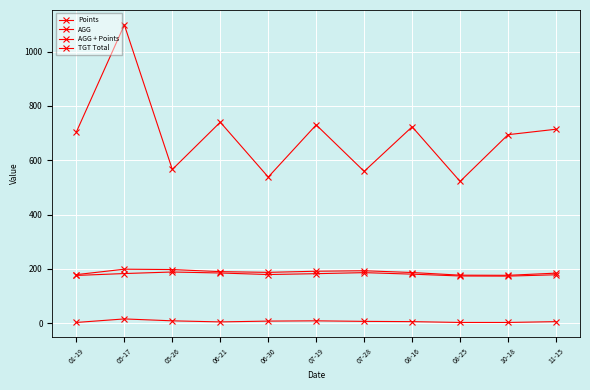

Reading left to right, what are all the values shown in this chart?

Points: 3.0	16.0	9.0	5.0	8.0	9.0	7.0	6.0	3.0	3.0	6.0
AGG: 176.0	183.0	188.7	185.0	179.3	182.5	186.3	180.8	174.0	173.5	178.5
AGG + Points: 179.0	199.0	197.7	190.0	187.3	191.5	193.3	186.8	177.0	176.5	184.5
TGT Total: 704.0	1098.0	566.0	740.0	538.0	730.0	559.0	723.0	522.0	694.0	714.0